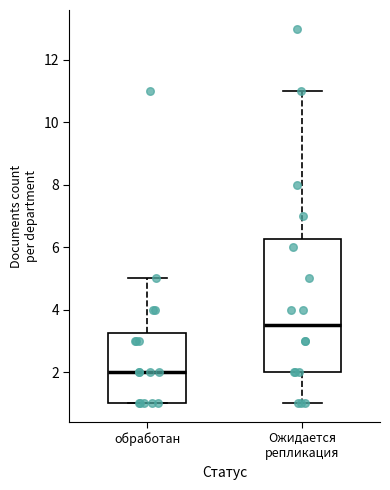

Which box is the tallest, from its lower edge to its upper edge?

Ожидается репликация